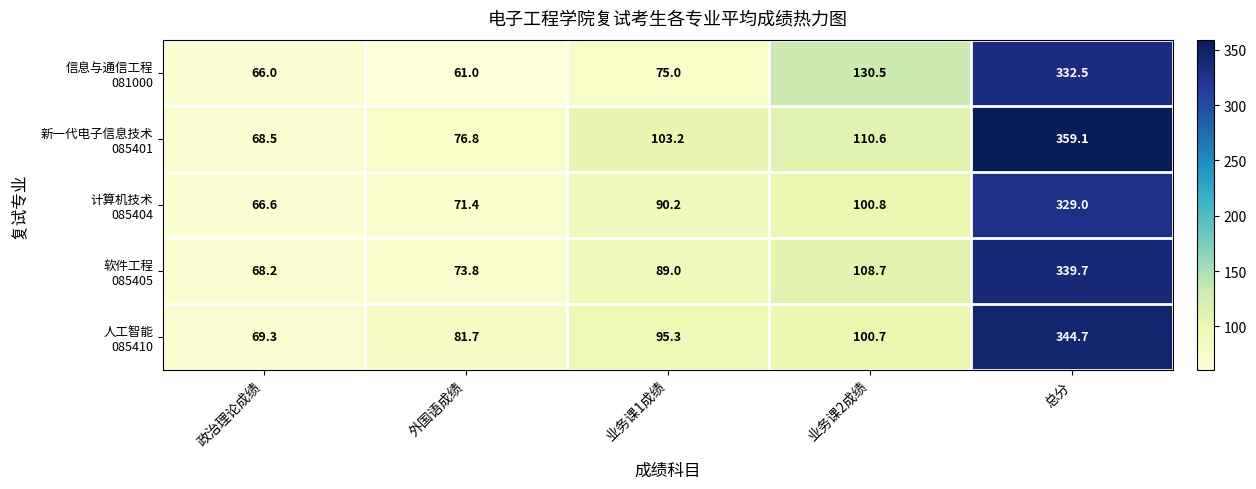

What is the maximum value shown in the chart?

359.1